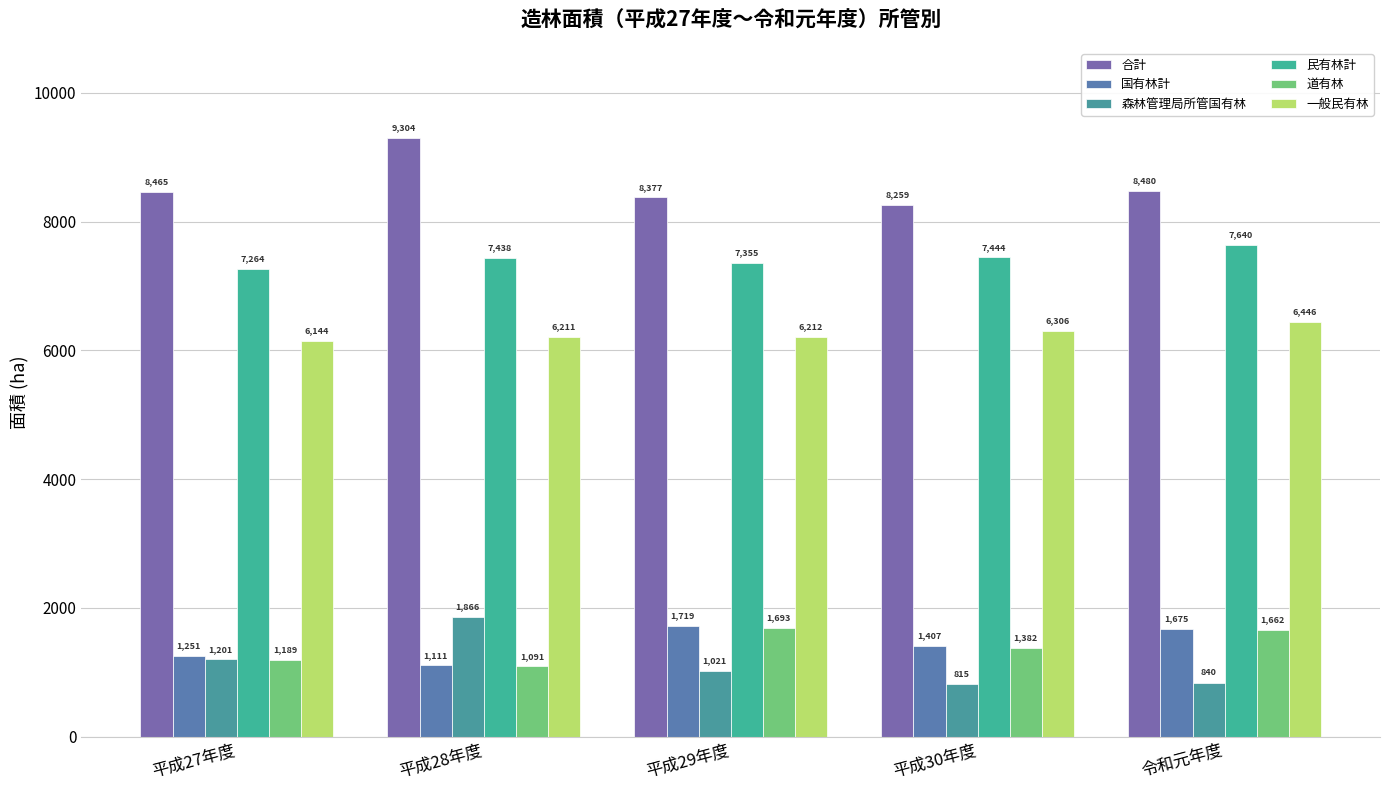

How many data points in 道有林 are less than 1382?

2